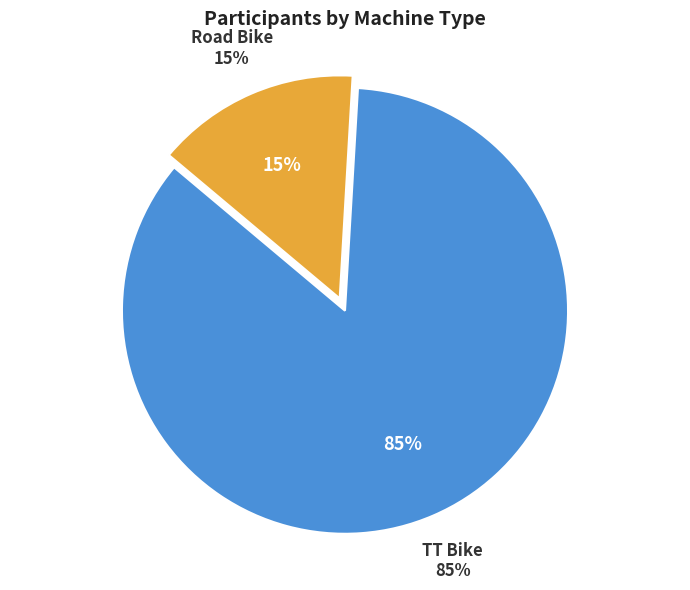

Does Road Bike account for over 50% of the chart?

No